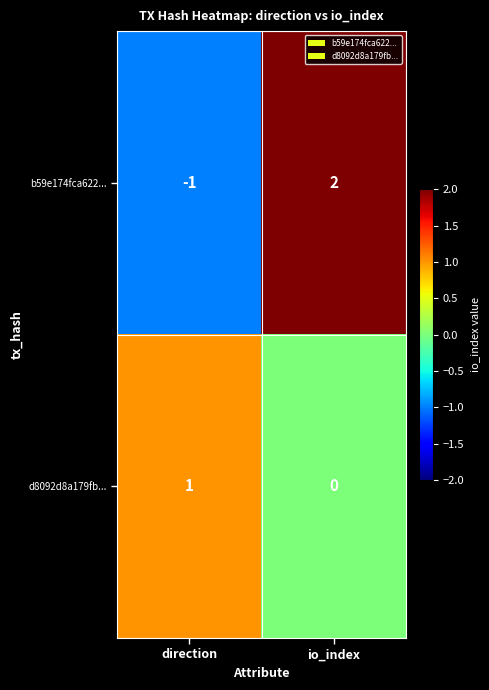

Which series changed the most between direction and io_index?

b59e174fca622...